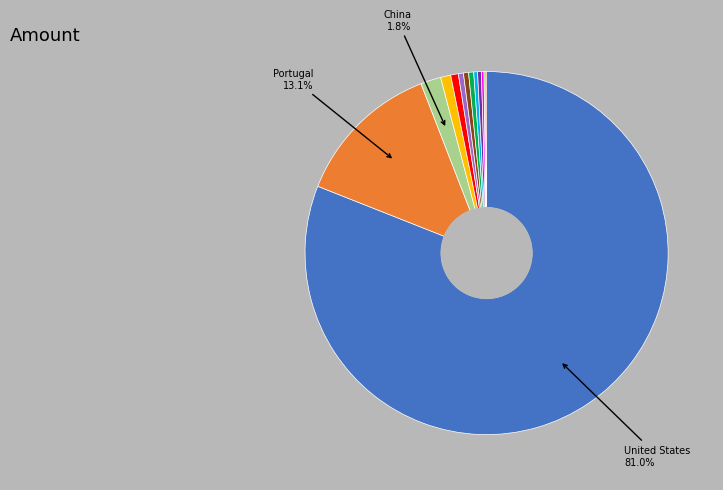

Is there a majority slice in this chart?

Yes